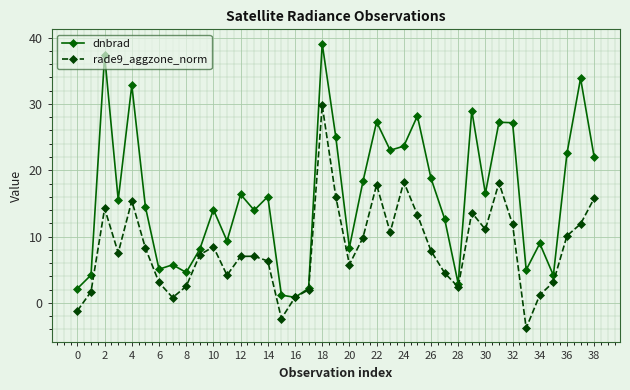

Which series has the widest spread of values?

dnbrad